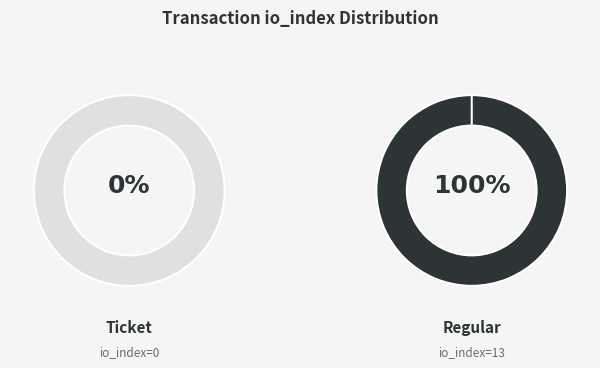

Which has a higher value, Regular (io_index=13) or Ticket (io_index=0)?

Regular (io_index=13)